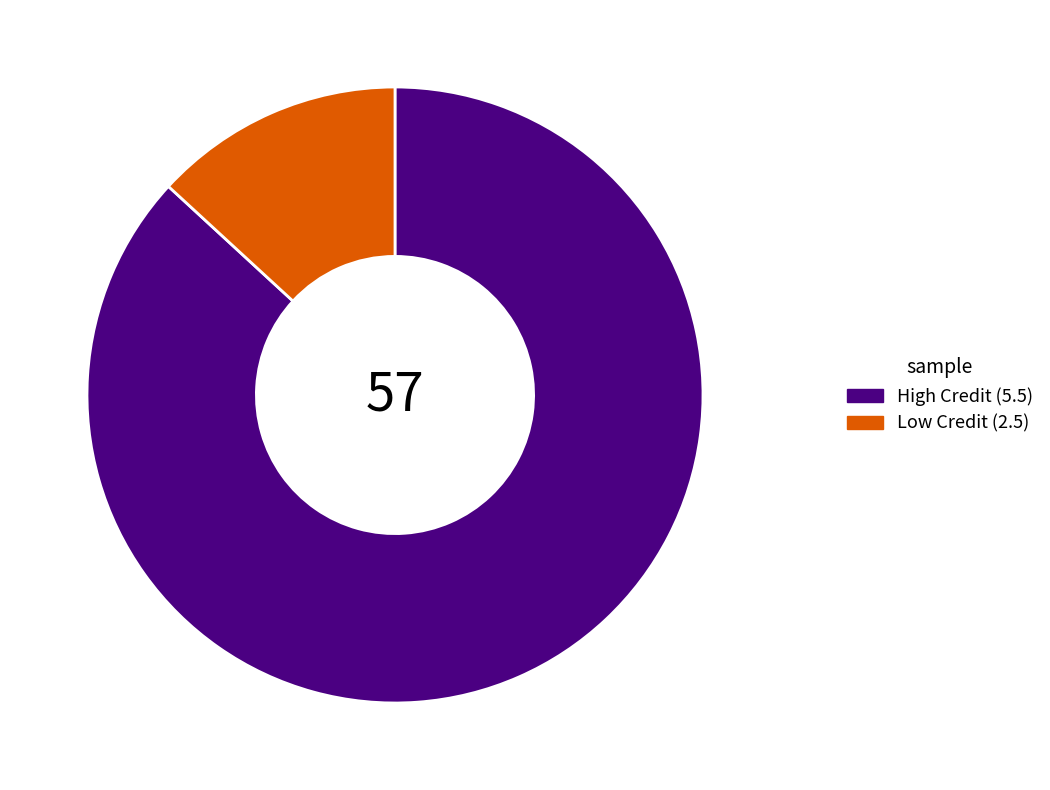

Do Low Credit (2.5) and High Credit (5.5) together represent more than half of the pie?

Yes